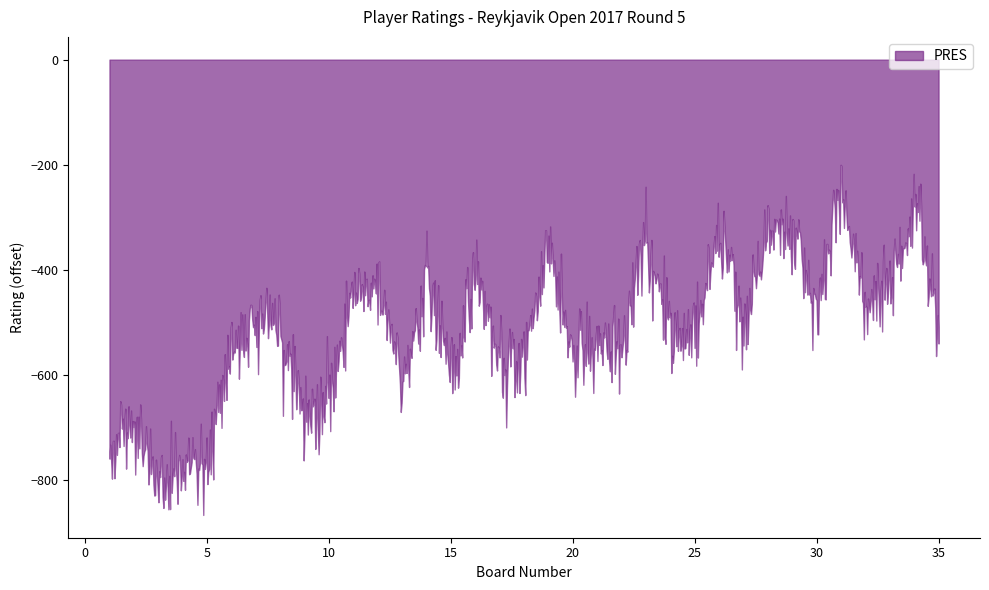

What is the maximum value shown in the chart?

-200.0